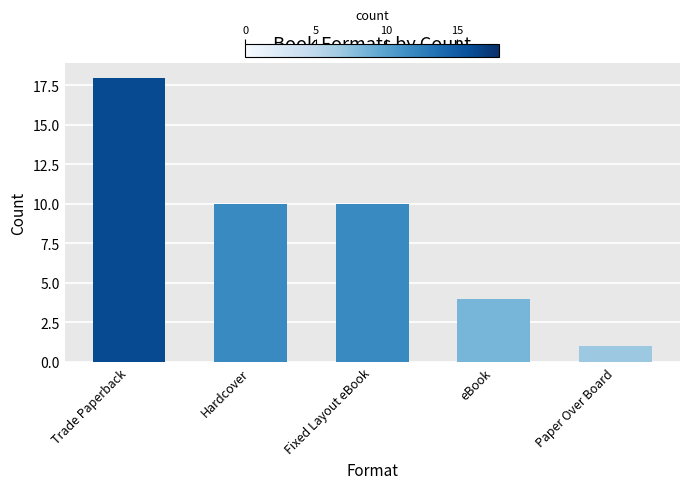

What is the label of the 5th bar from the left?

Paper Over Board